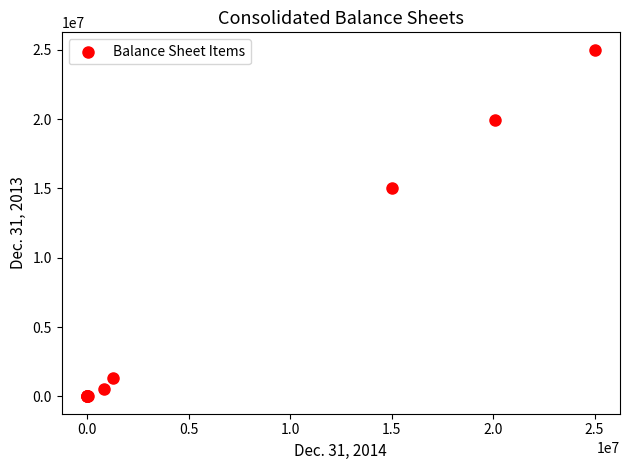

What Y value in the scatter plot is closest to 12500000?

15000000.0